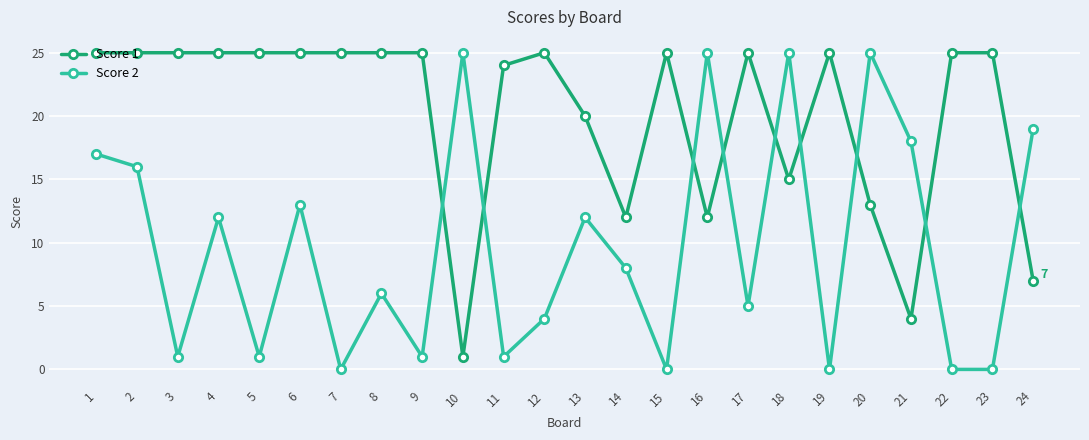

At 15, list the series in order from smallest to largest.

Score 2, Score 1